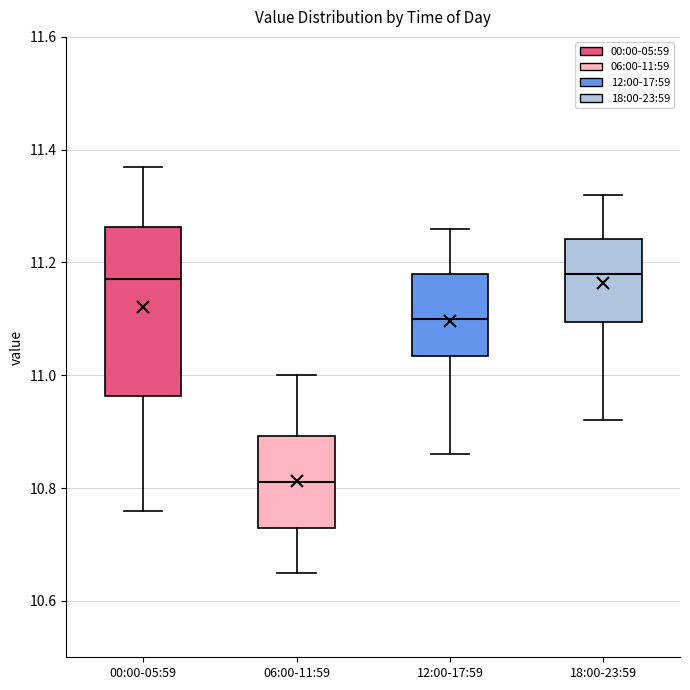

Reading left to right, read every box against the y-axis: the position of its median line, the range the box covers, and the ends of its whiskers. The values are not printed on the chart, so give them approximately, as read against the axis.

00:00-05:59: median 11.18, box 10.96 to 11.26, whiskers 10.76 to 11.38
06:00-11:59: median 10.82, box 10.74 to 10.90, whiskers 10.66 to 11.00
12:00-17:59: median 11.10, box 11.04 to 11.18, whiskers 10.86 to 11.26
18:00-23:59: median 11.18, box 11.10 to 11.24, whiskers 10.92 to 11.32